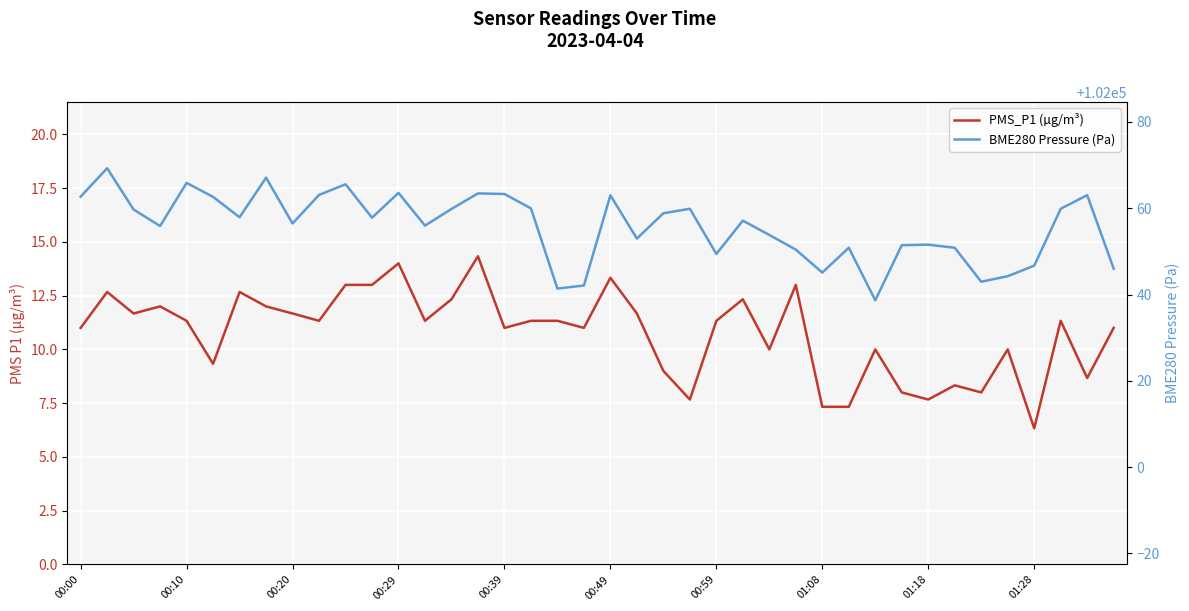

Where does the BME280 Pressure (Pa) series first go above 102057?

00:00